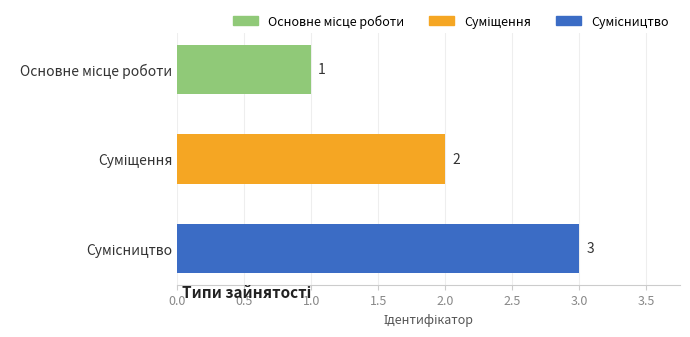

What is the smallest value displayed?

1